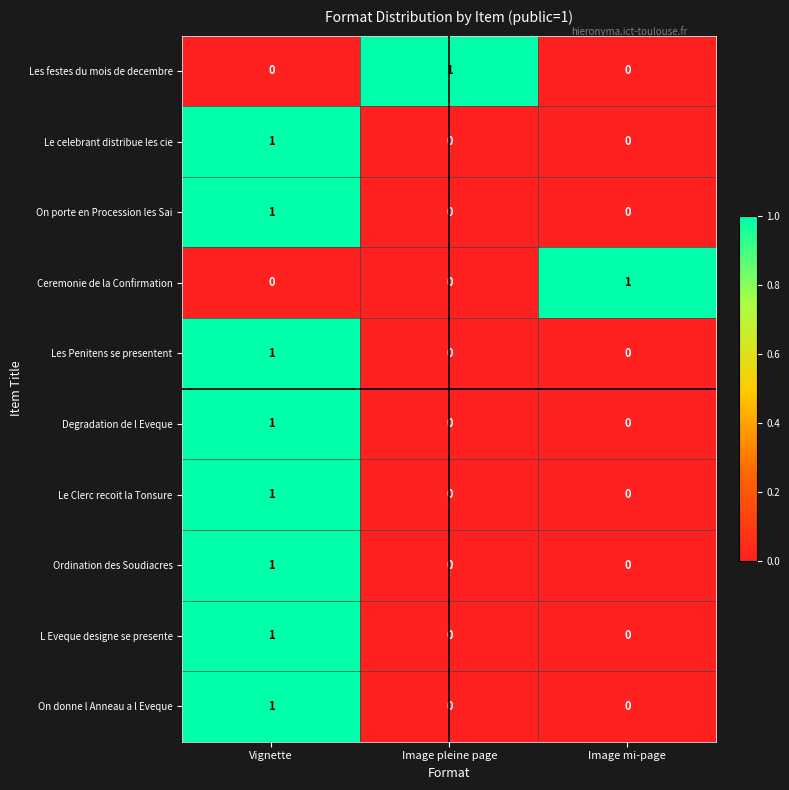

What is the difference between the highest and lowest values at Image pleine page?

1